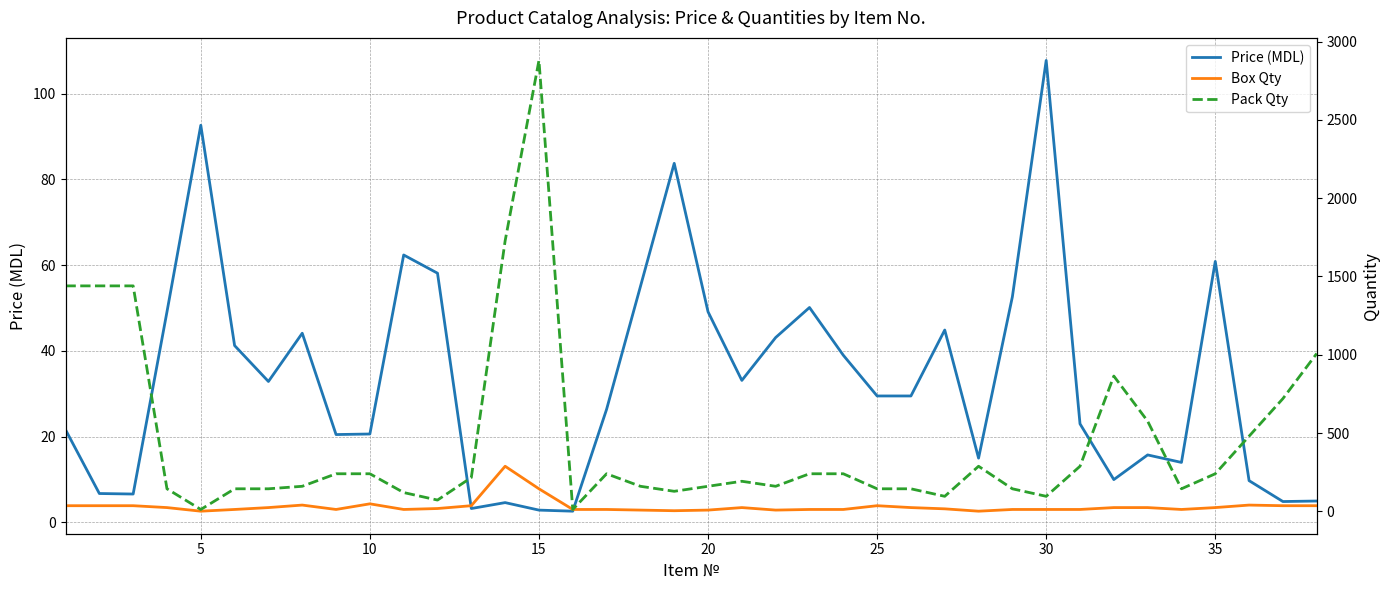

What is the average value of the Price (MDL) series?

33.5